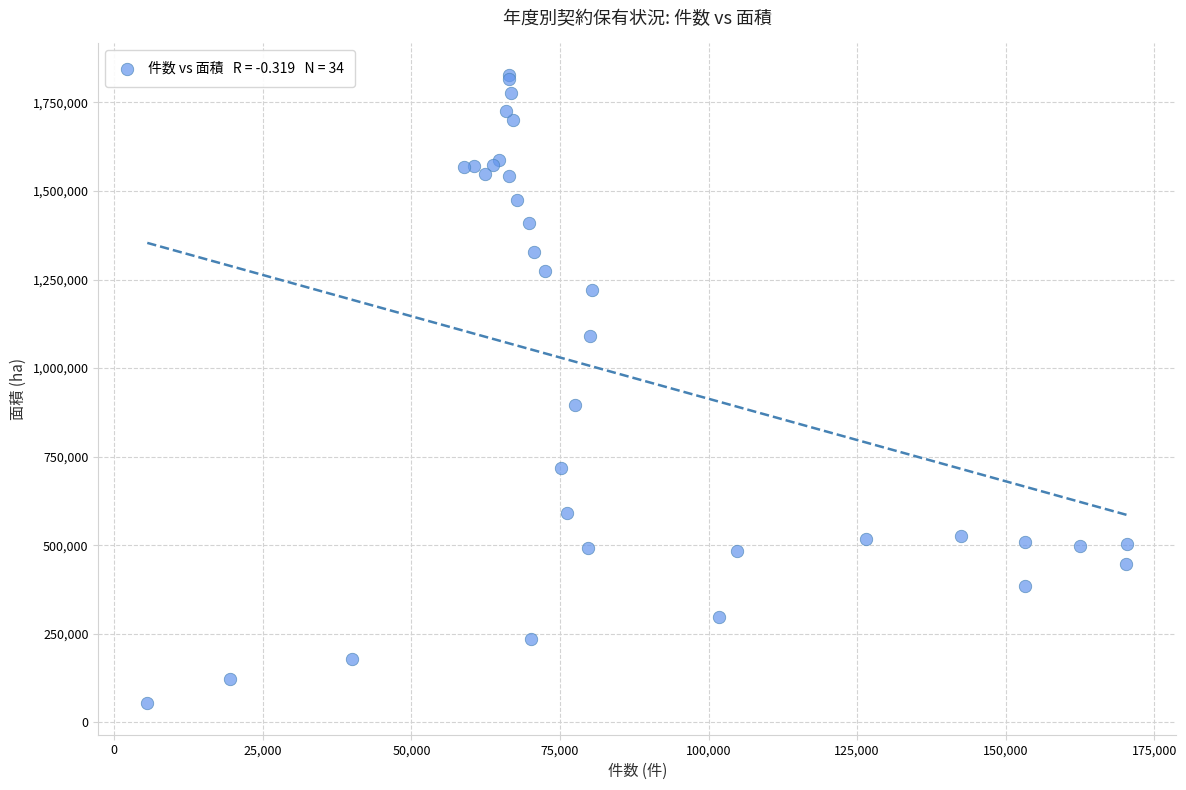

What Y value in the scatter plot is closest to 940720?

896816